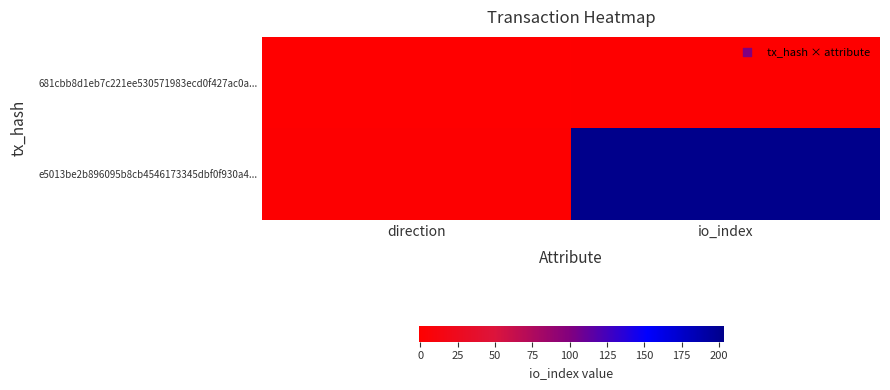

At which category is the sum across all series the highest?

io_index